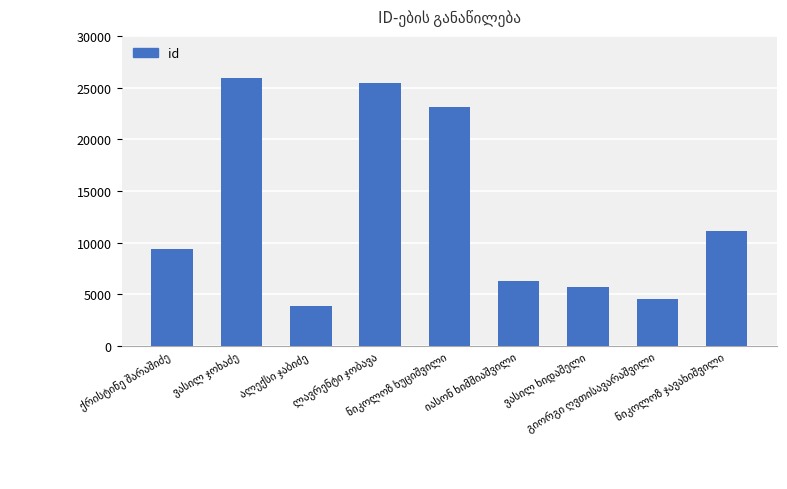

How many data points does each series have?

9